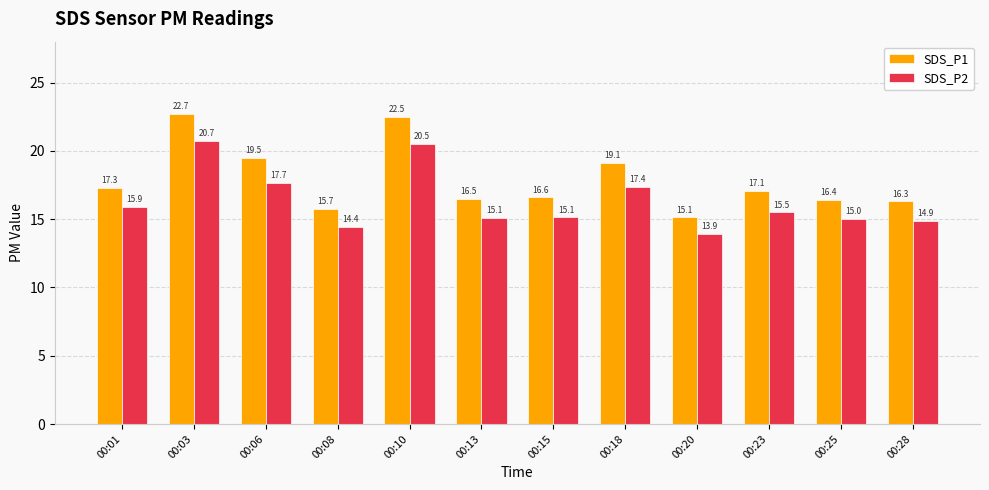

Rank the series by their average value, from highest to lowest.

SDS_P1, SDS_P2